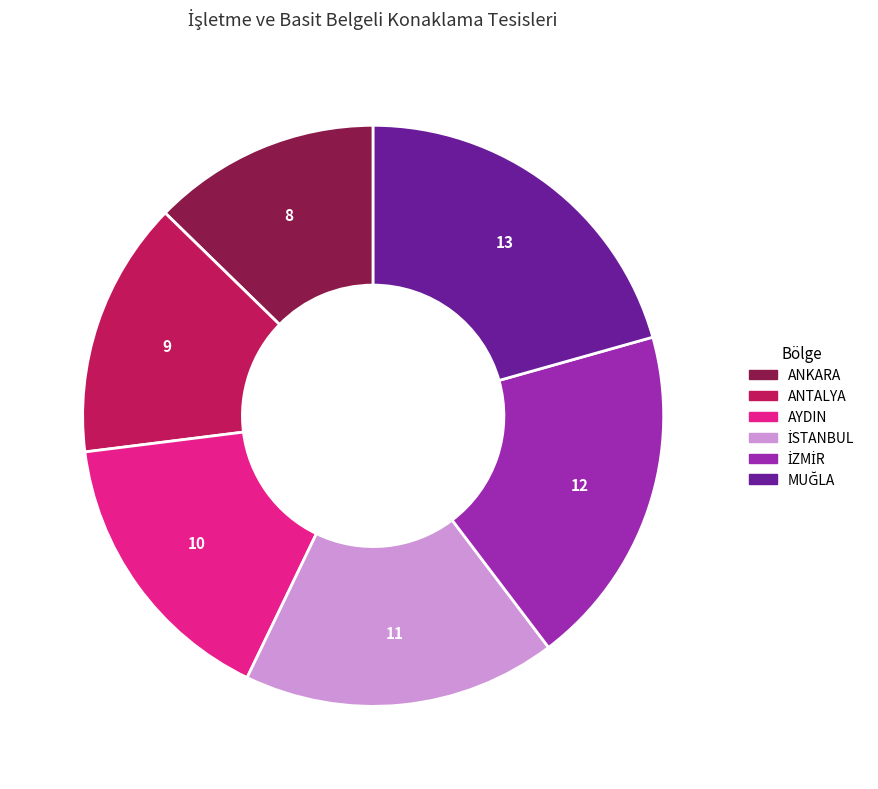

How many segments does this pie chart have?

6